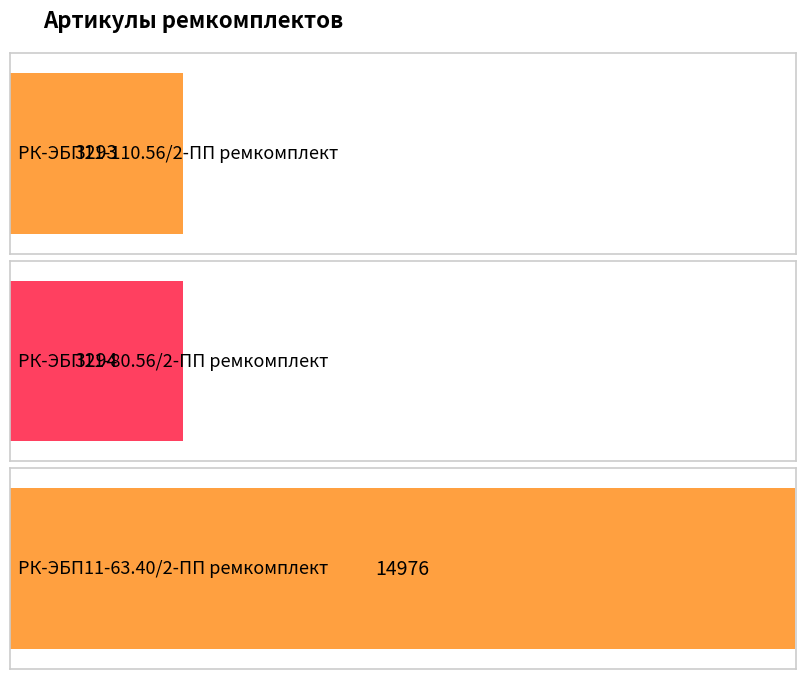

How many bars are there in total?

3